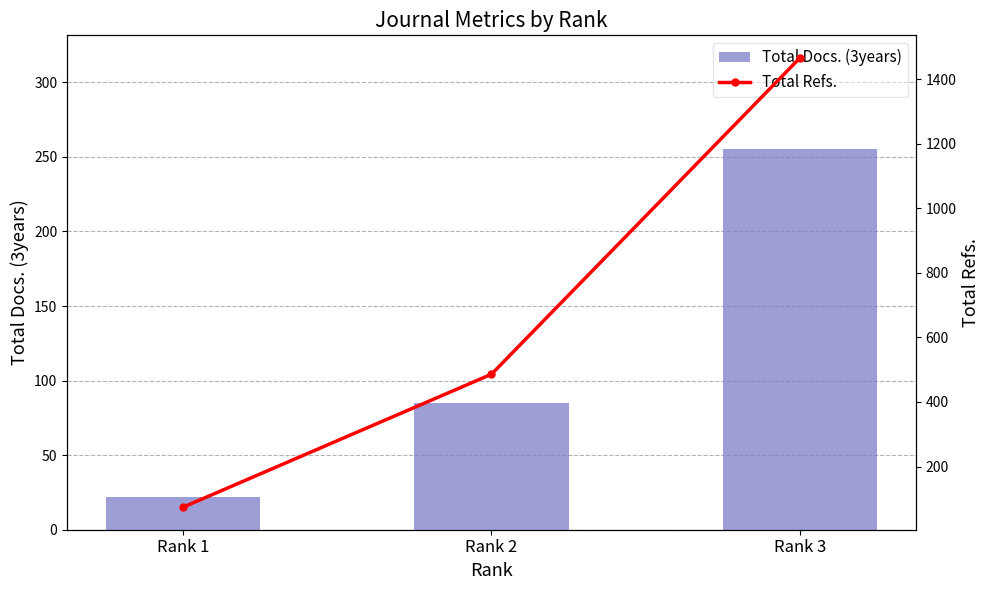

Which series has the largest range (max minus min)?

Total Refs.